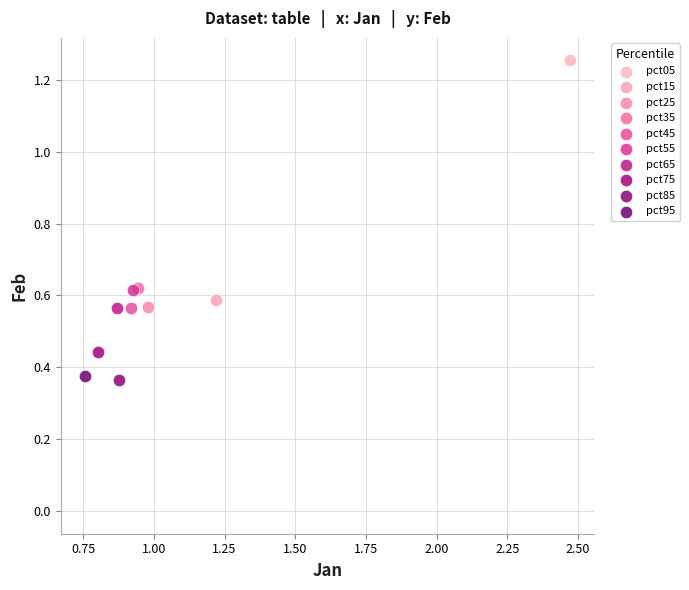

Which series reaches the maximum Y coordinate?

pct05